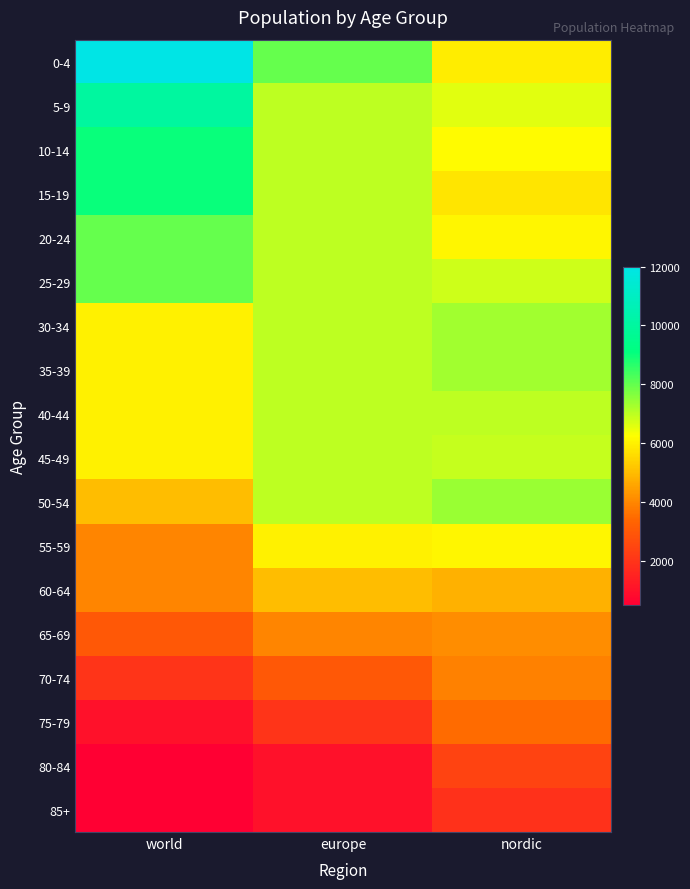

Which series has the largest range (max minus min)?

0-4